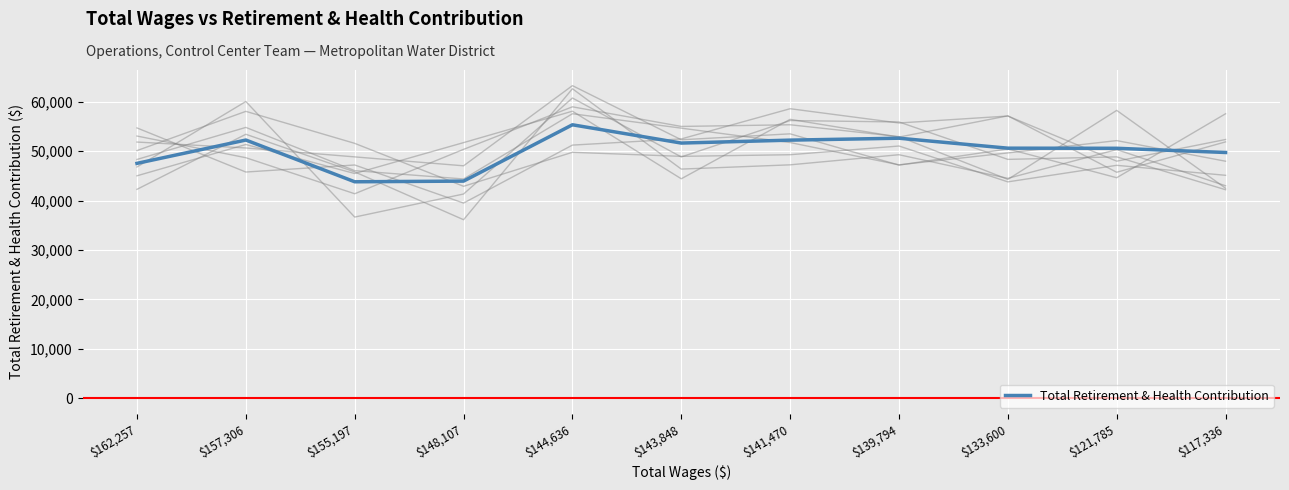

Which label corresponds to the smallest value in the chart?

$155,197